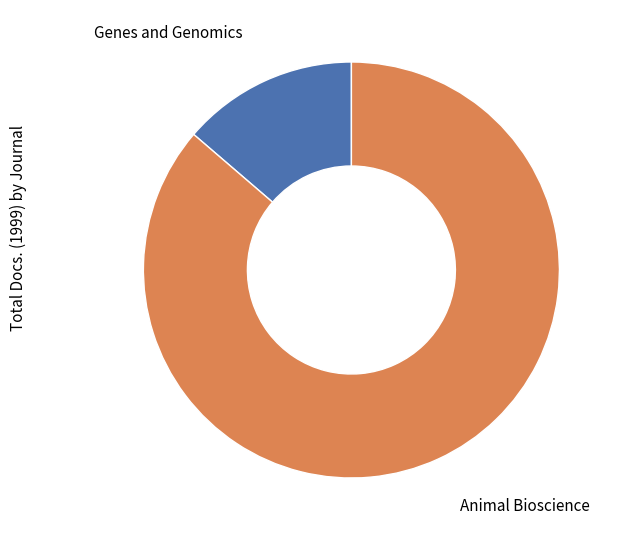

Is there a majority slice in this chart?

Yes